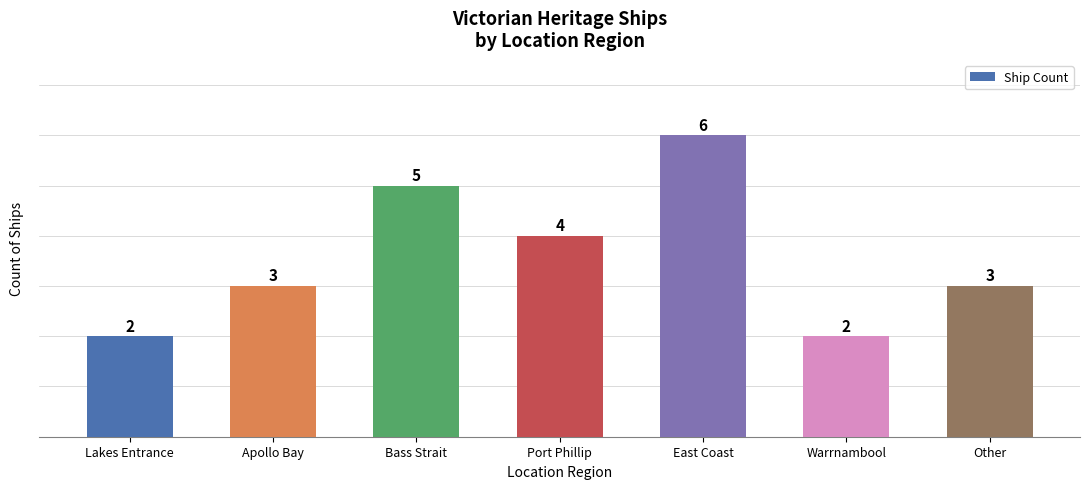

Reading right to left, what are all the values shown in this chart?

Other=3	Warrnambool=2	East Coast=6	Port Phillip=4	Bass Strait=5	Apollo Bay=3	Lakes Entrance=2